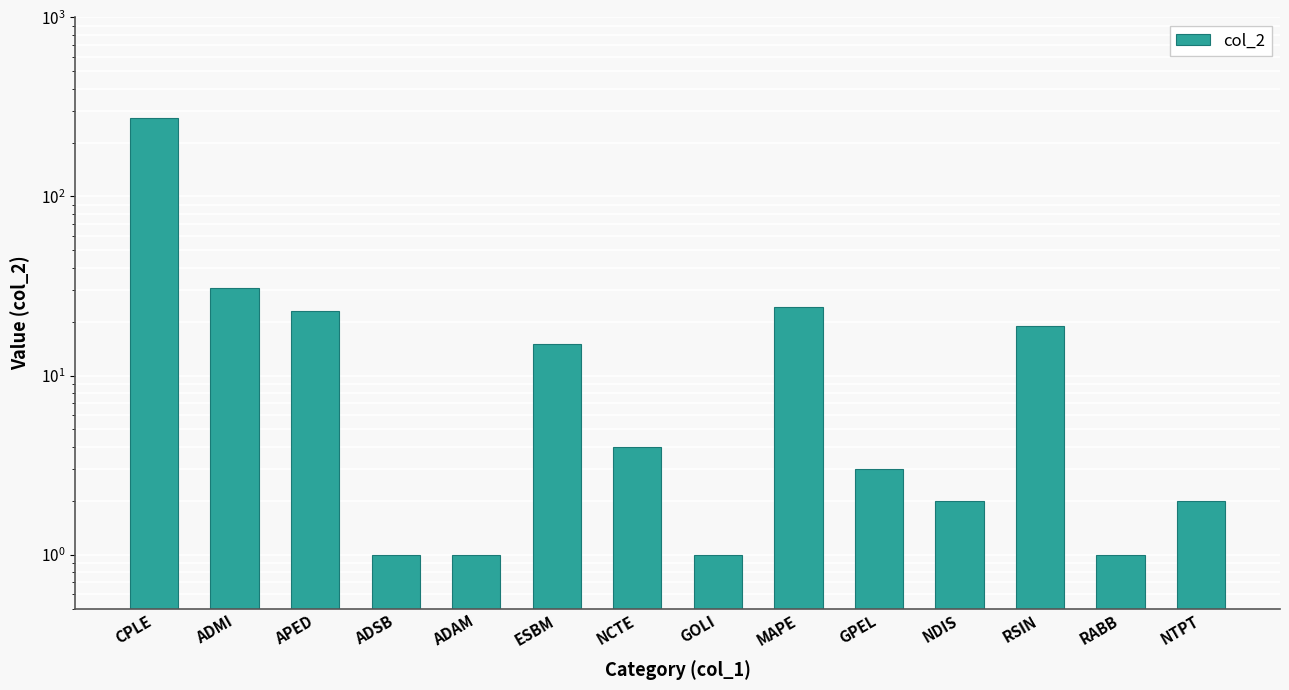

What is the difference between the second highest and second lowest values?

30